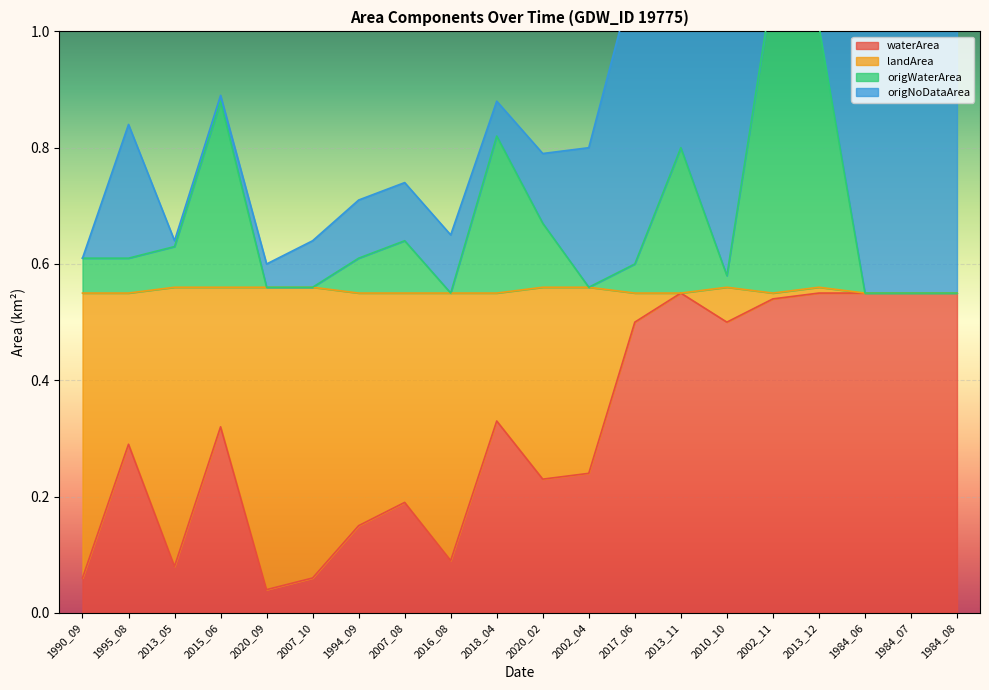

At which category does origWaterArea reach its first local valley?

2016_08